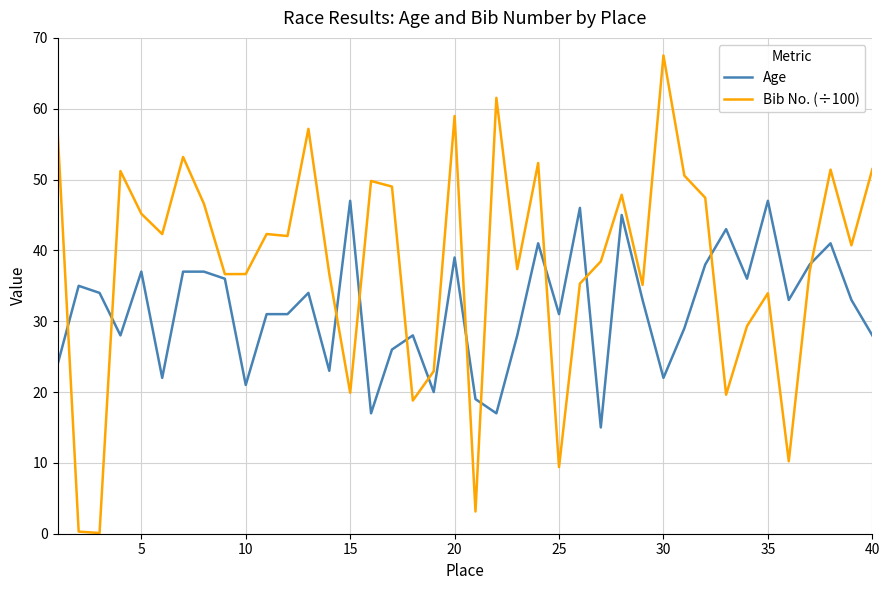

What is the sum of all Age values?

1270.0